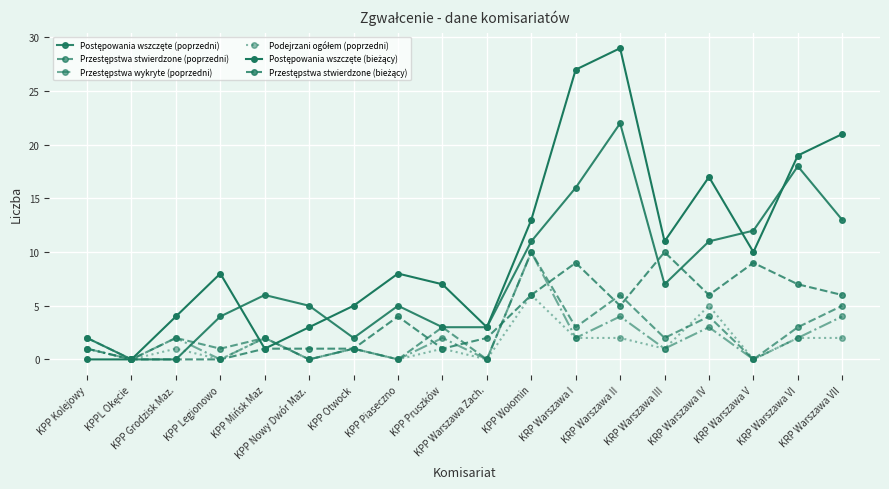

Which label corresponds to the largest value in the chart?

KRP Warszawa II